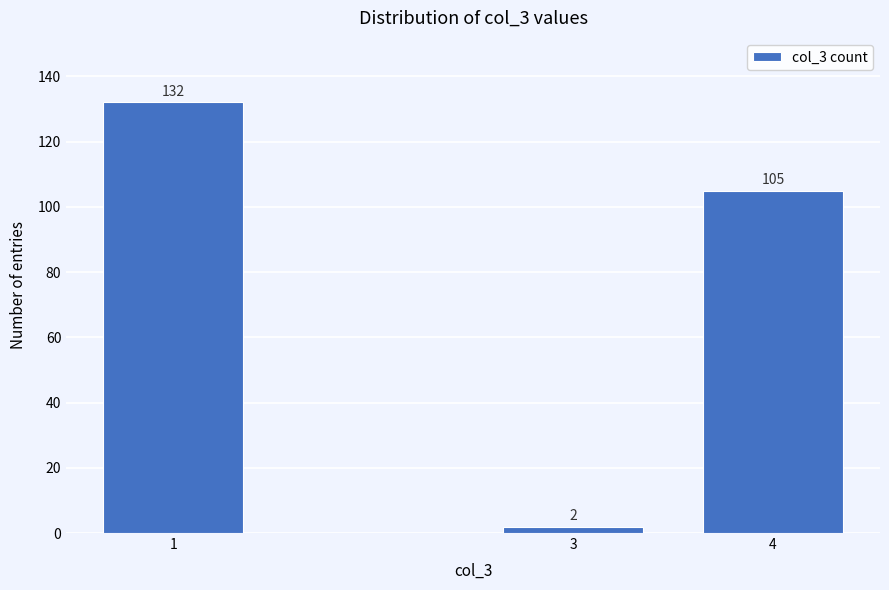

Reading left to right, extract all data points from this chart.

1=132	3=2	4=105